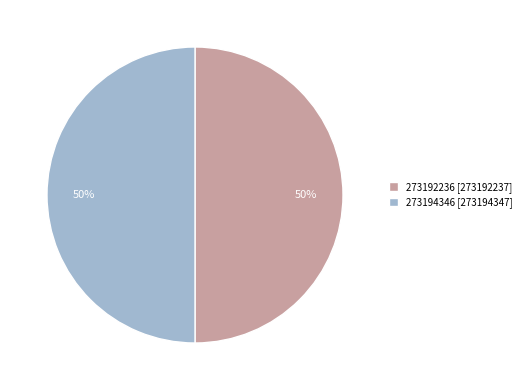

To the nearest percent, what portion does 273194346 represent?

50%